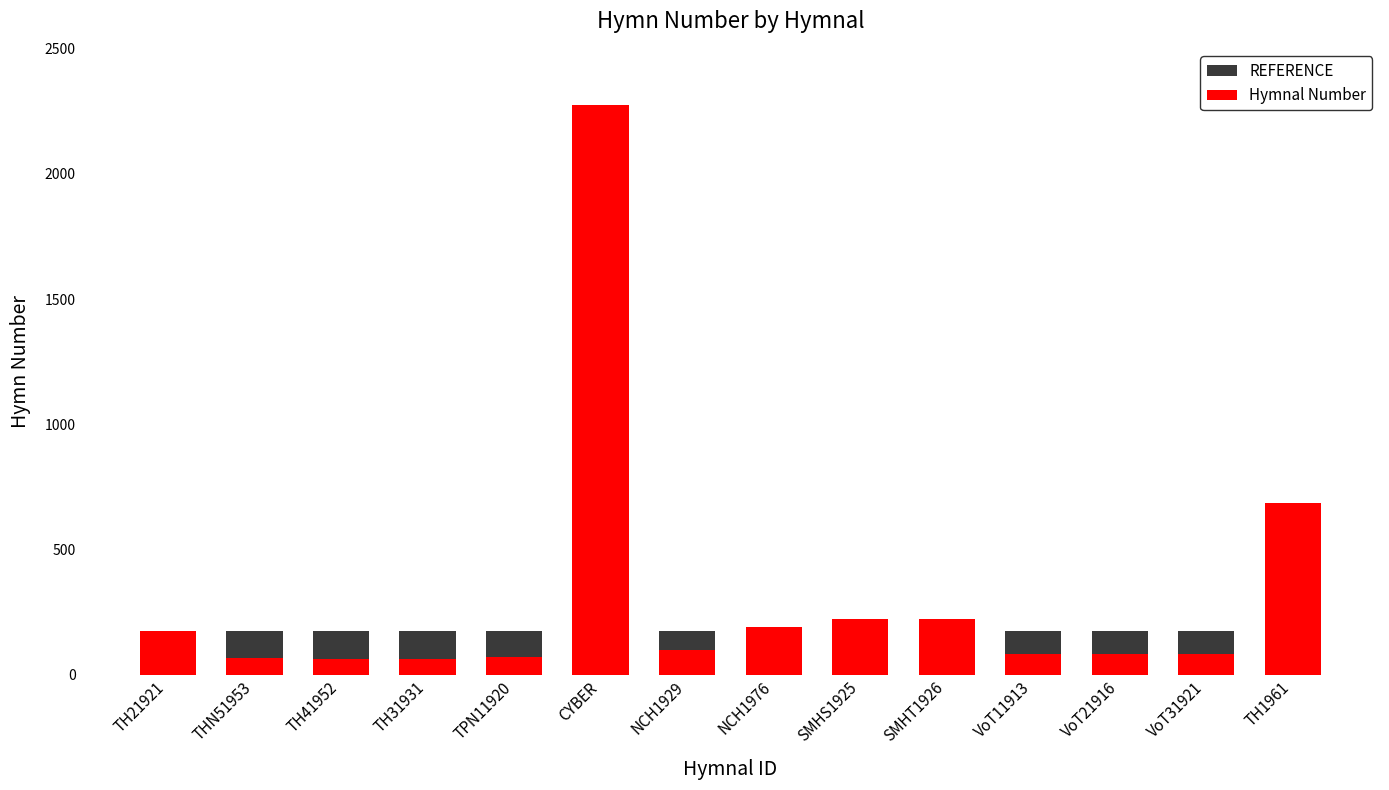

Count the number of categories in the chart.

14